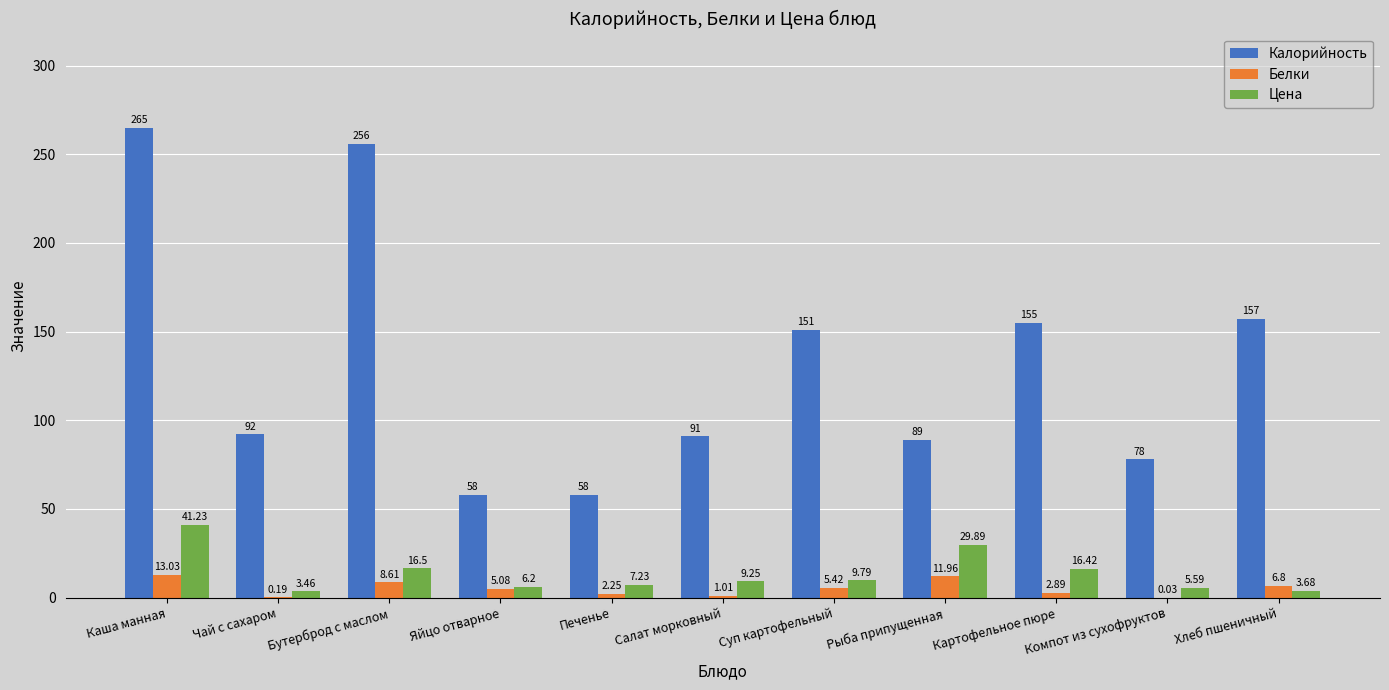

Is the value of Белки at Компот из сухофруктов greater than the value of Цена at Каша манная?

No